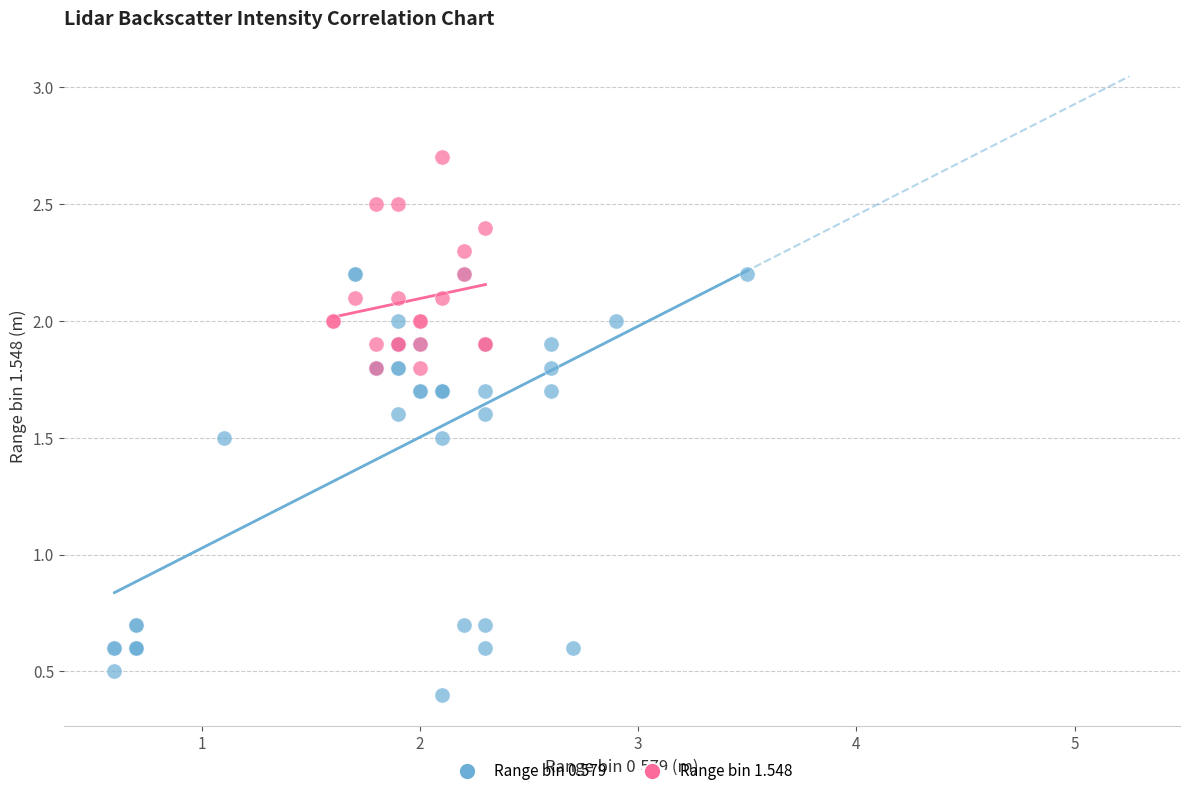

Which series reaches the maximum Y coordinate?

Range bin 1.548